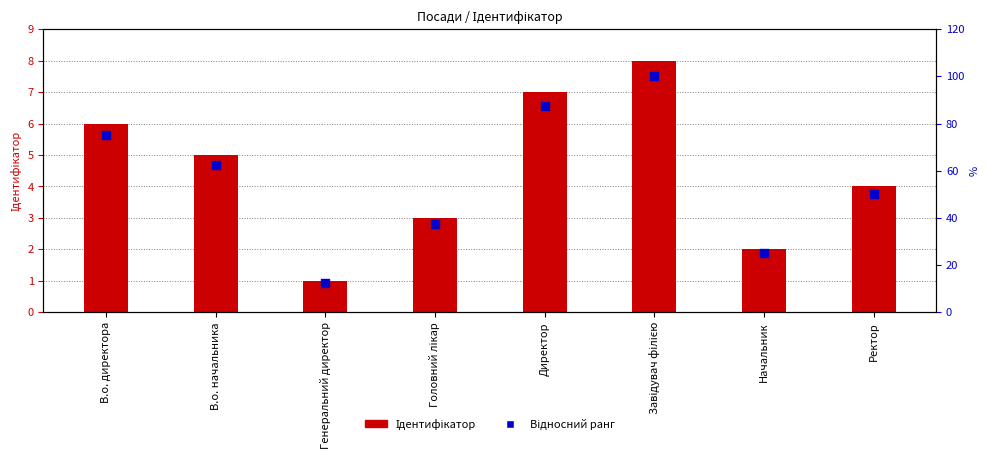

Which series has the largest Y range (max minus min)?

Відносний ранг